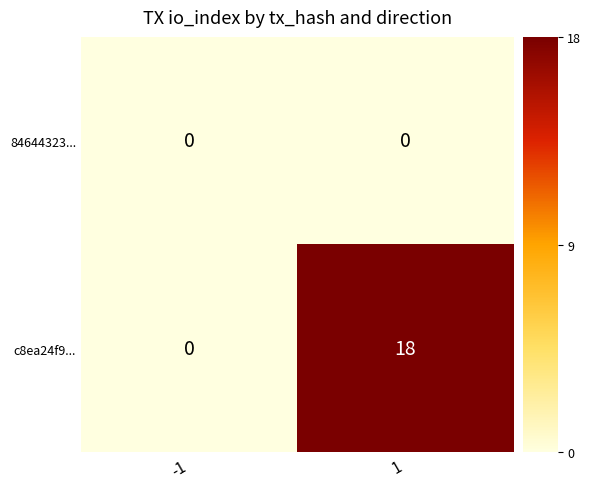

How many data points in c8ea24f9... are less than 18?

1